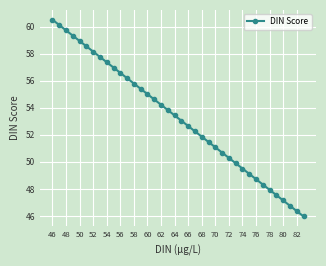

What is the sum of all values?

2023.1